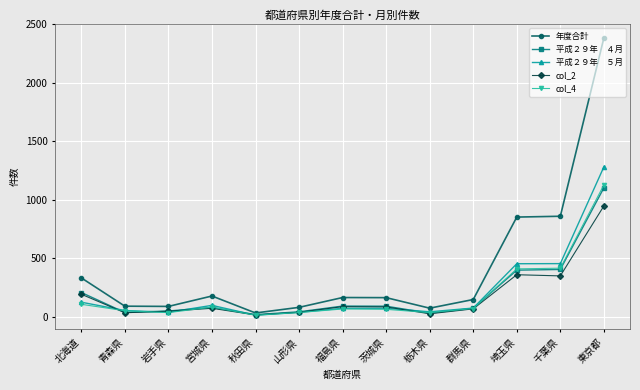

What is the difference between the highest and lowest values at 埼玉県?

493